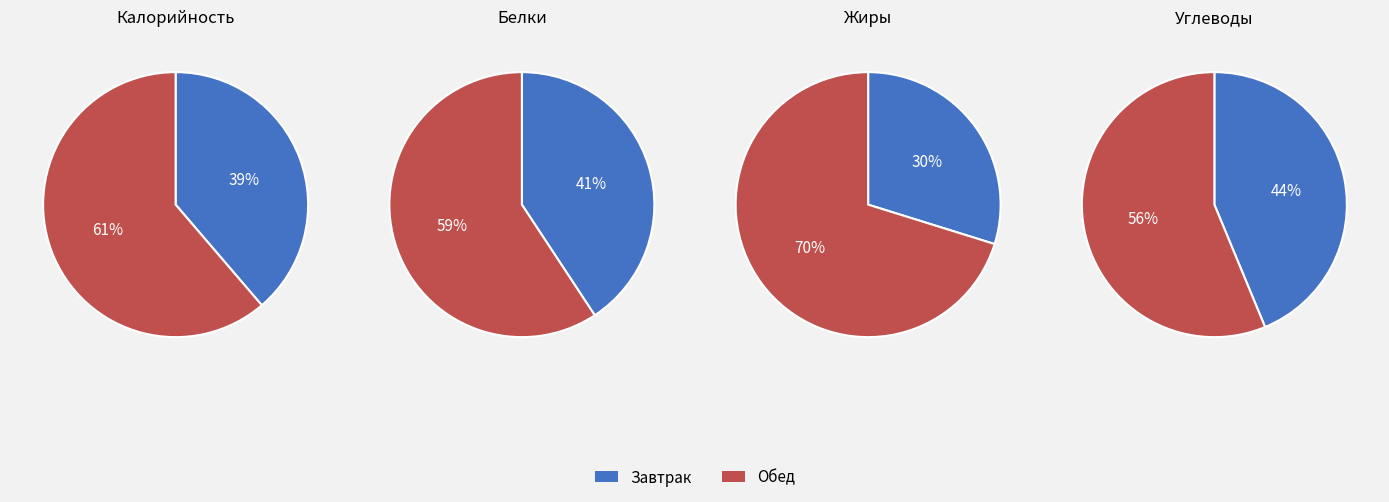

To the nearest percent, what percentage of the pie is Обед?

61%